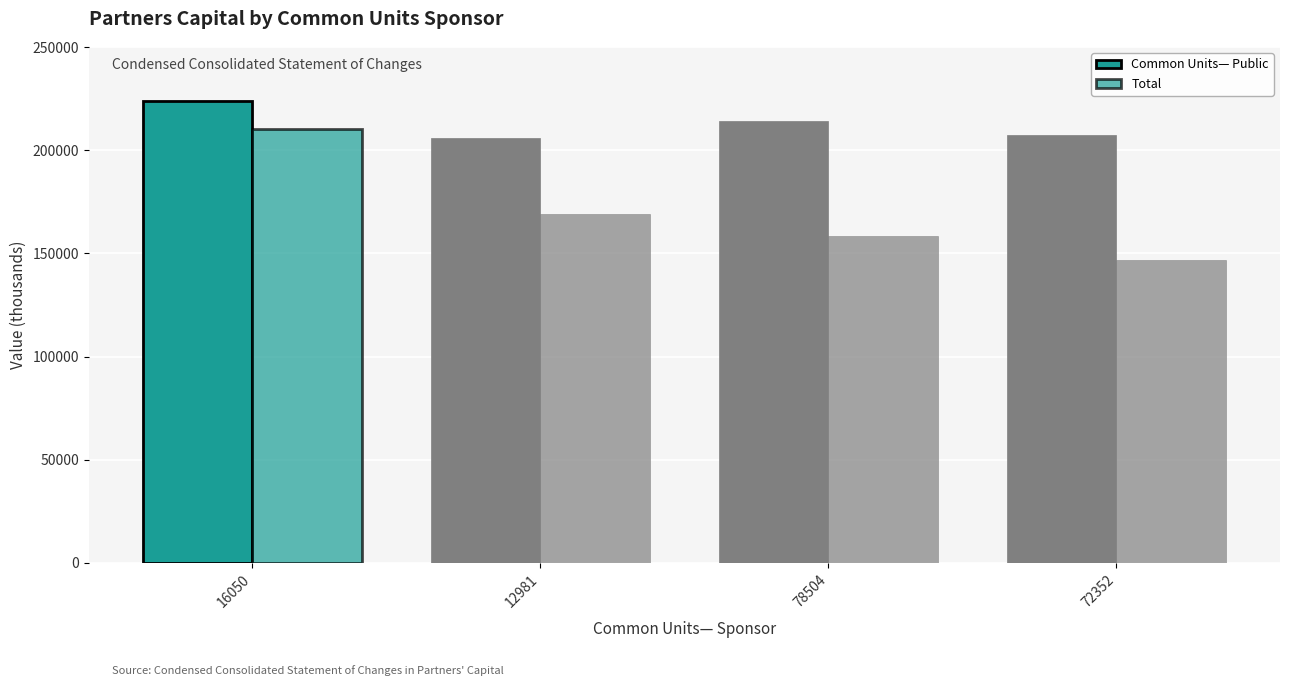

Are the bars horizontal?

No